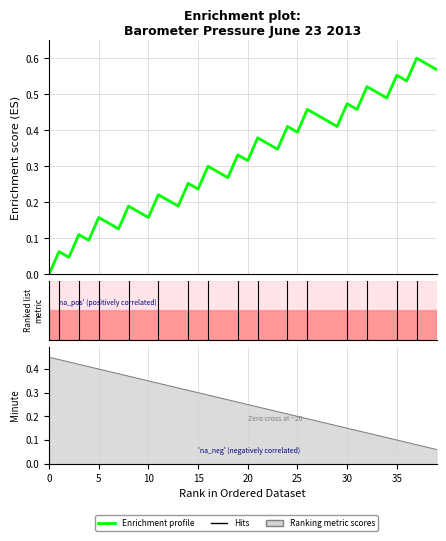

What is the greatest value displayed?

0.6